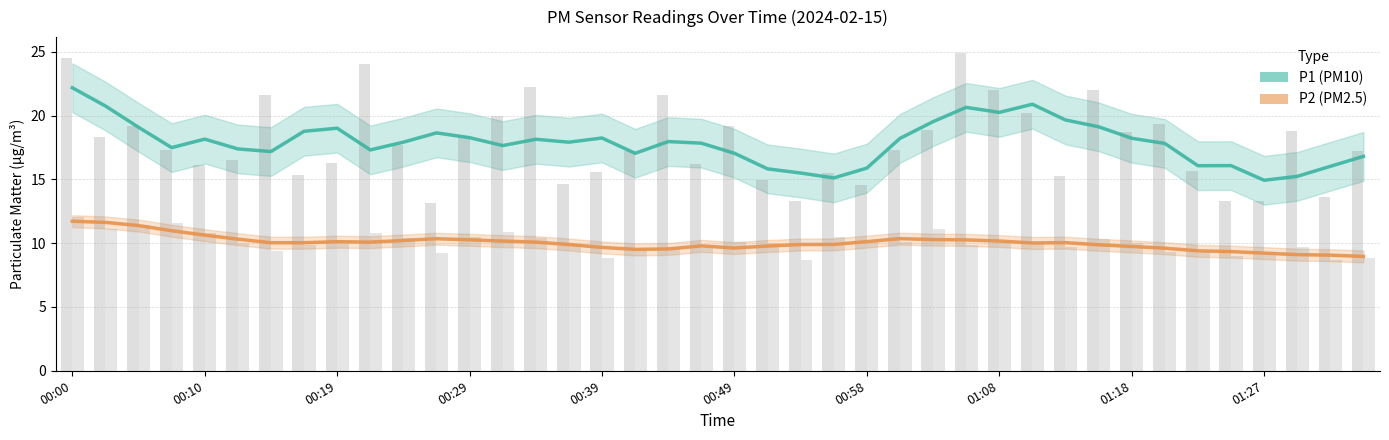

How many bars are there in each group?

2